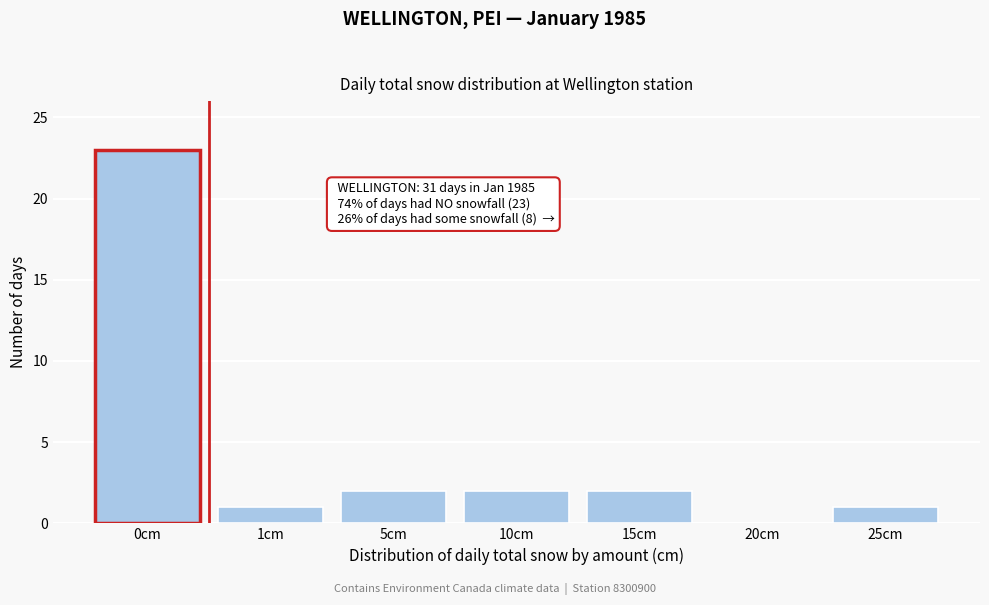

Reading left to right, list all the values displayed in this chart.

0cm=23	1cm=1	5cm=2	10cm=2	15cm=2	20cm=0	25cm=1